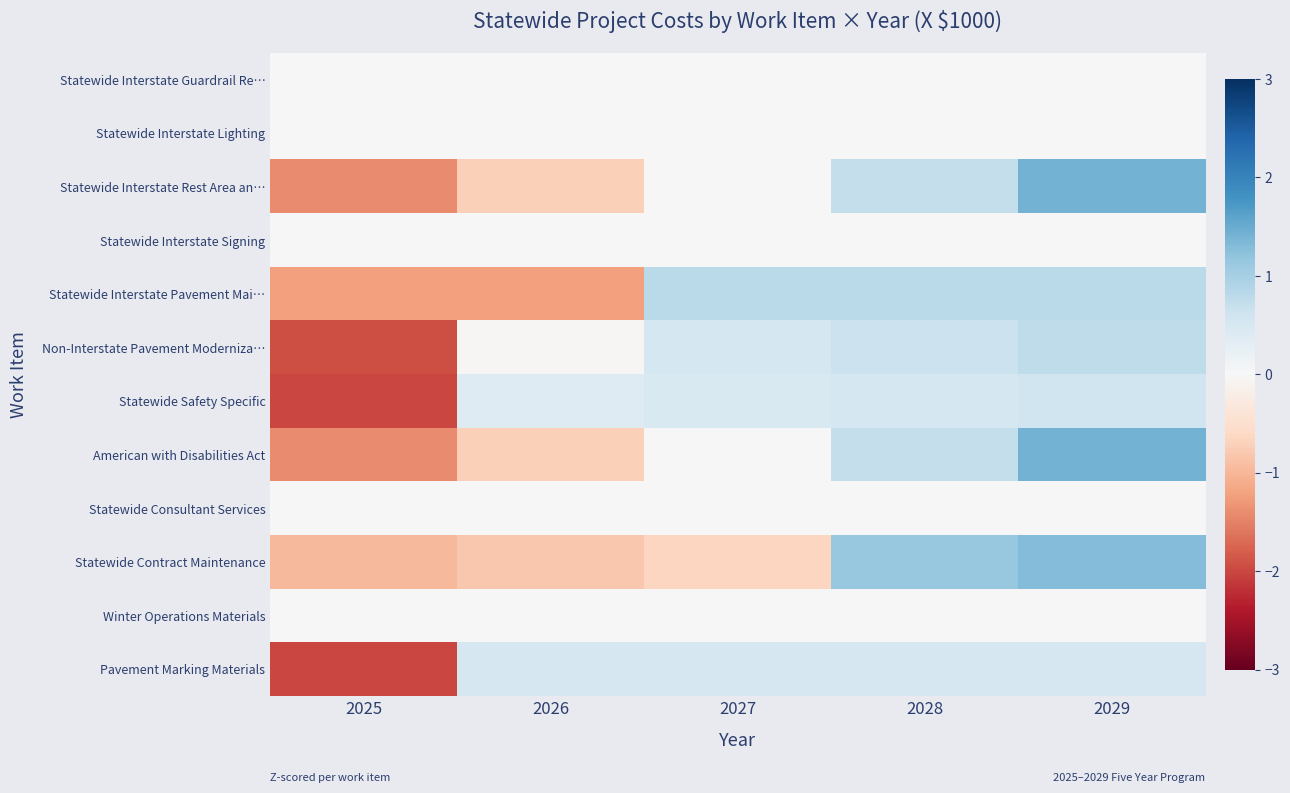

Reading left to right, extract all data points from this chart.

Statewide Interstate Guardrail Re…: 2025=0.0	2026=0.0	2027=0.0	2028=0.0	2029=0.0
Statewide Interstate Lighting: 2025=0.0	2026=0.0	2027=0.0	2028=0.0	2029=0.0
Statewide Interstate Rest Area an…: 2025=-1.4	2026=-0.7	2027=0.0	2028=0.7	2029=1.4
Statewide Interstate Signing: 2025=0.0	2026=0.0	2027=0.0	2028=0.0	2029=0.0
Statewide Interstate Pavement Mai…: 2025=-1.2	2026=-1.2	2027=0.8	2028=0.8	2029=0.8
Non-Interstate Pavement Moderniza…: 2025=-1.9	2026=-0.0	2027=0.5	2028=0.6	2029=0.8
Statewide Safety Specific: 2025=-2.0	2026=0.4	2027=0.5	2028=0.5	2029=0.6
American with Disabilities Act: 2025=-1.4	2026=-0.7	2027=0.0	2028=0.7	2029=1.4
Statewide Consultant Services: 2025=0.0	2026=0.0	2027=0.0	2028=0.0	2029=0.0
Statewide Contract Maintenance: 2025=-1.0	2026=-0.8	2027=-0.6	2028=1.1	2029=1.3
Winter Operations Materials: 2025=0.0	2026=0.0	2027=0.0	2028=0.0	2029=0.0
Pavement Marking Materials: 2025=-2.0	2026=0.5	2027=0.5	2028=0.5	2029=0.5